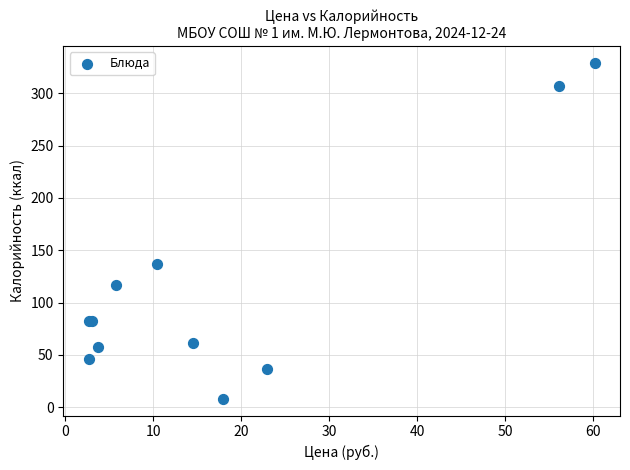

What Y value in the scatter plot is closest to 168?

137.0